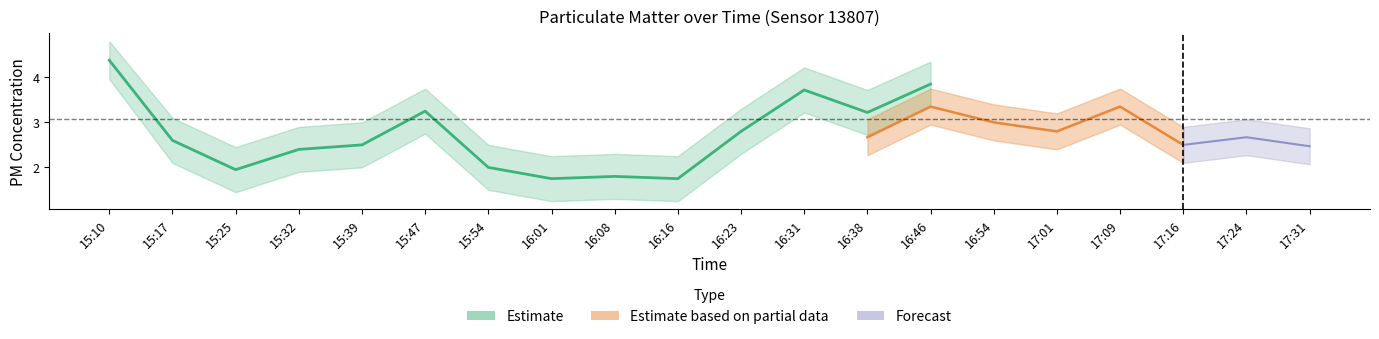

True or false: P1_upper has a value of 3.7 at 16:38.

True